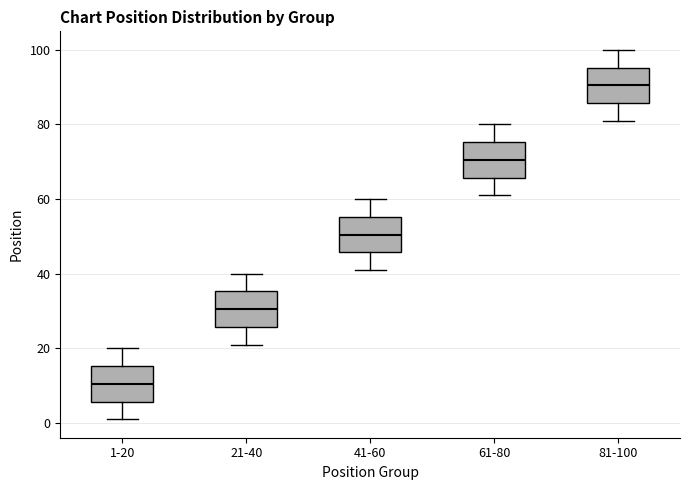

Which box has the lowest median line?

1-20